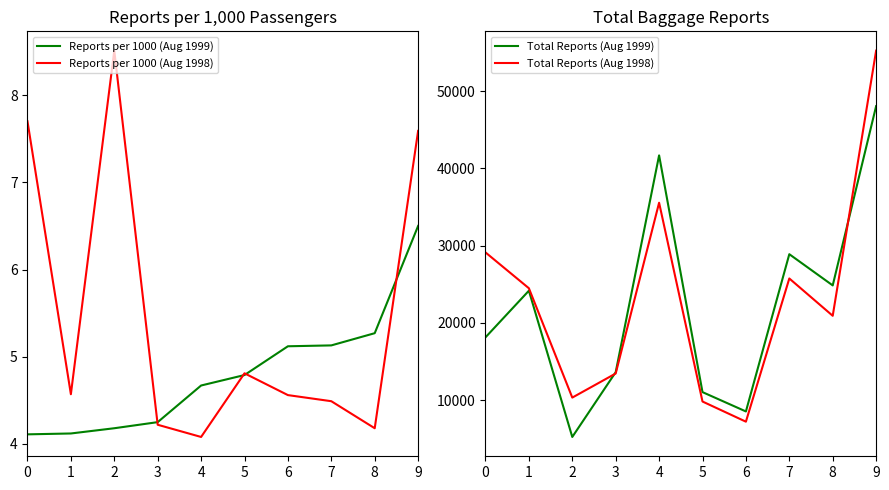

Rank the series by their maximum value, from lowest to highest.

Reports per 1000 (Aug 1999), Reports per 1000 (Aug 1998), Total Reports (Aug 1999), Total Reports (Aug 1998)